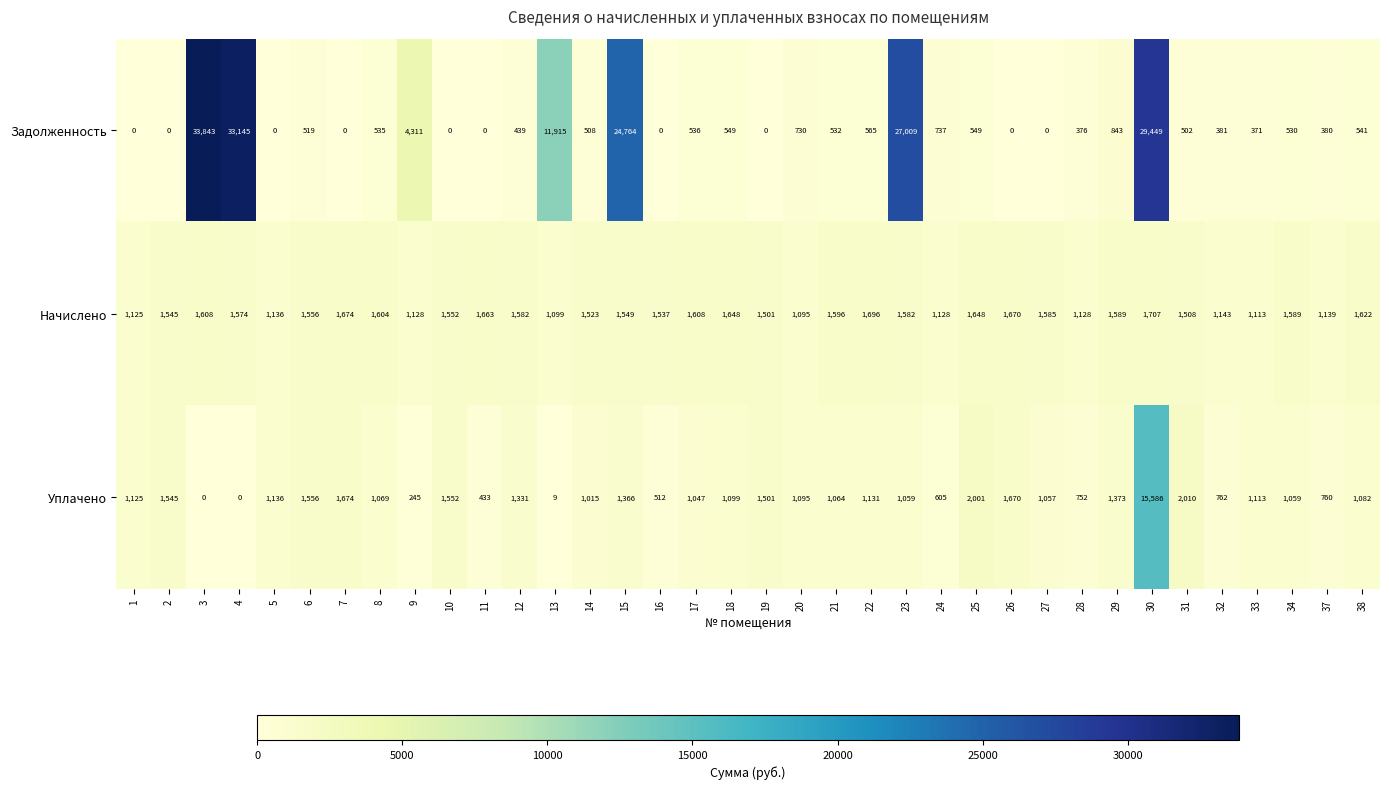

What is the sum of all Задолженность values?

174559